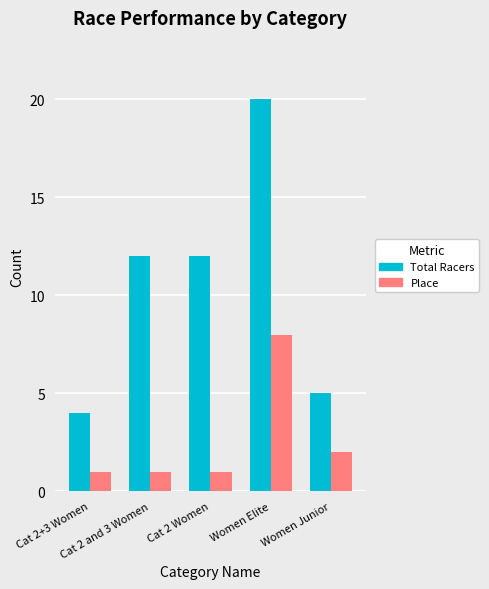

What is the label of the 5th bar from the right?

Cat 2+3 Women